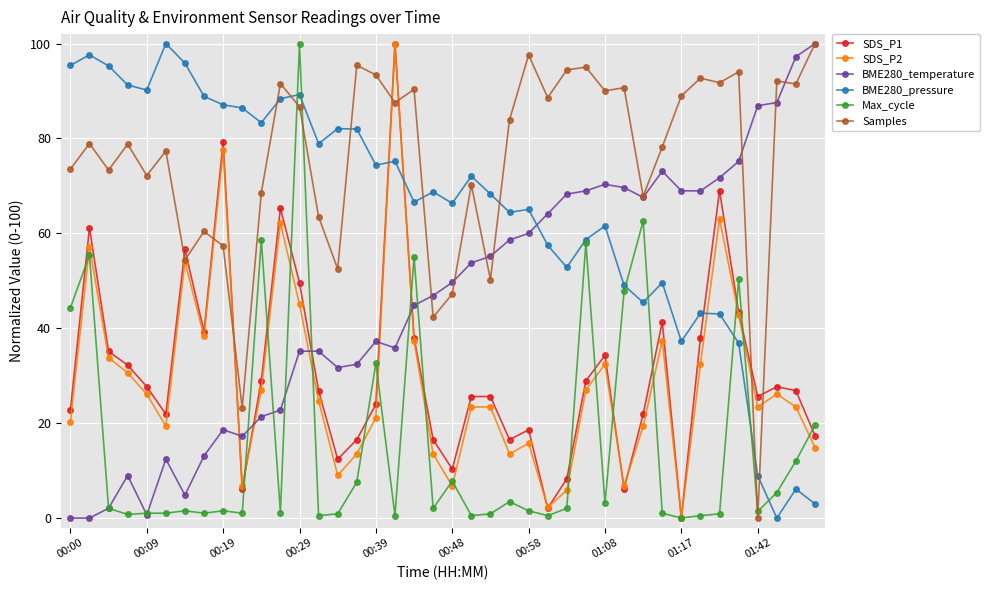

Which series has the largest total across all categories?

Samples